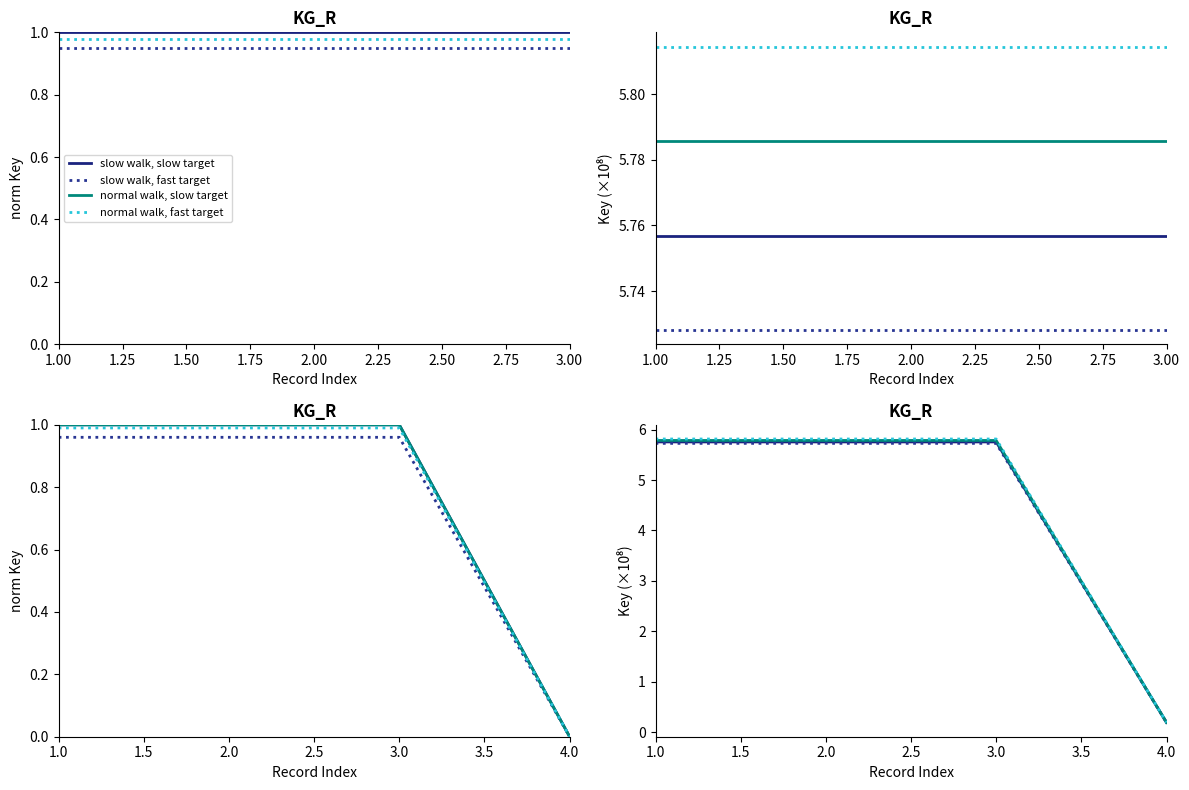

What are all the series names shown in the legend?

slow walk, slow target, slow walk, fast target, normal walk, slow target, normal walk, fast target